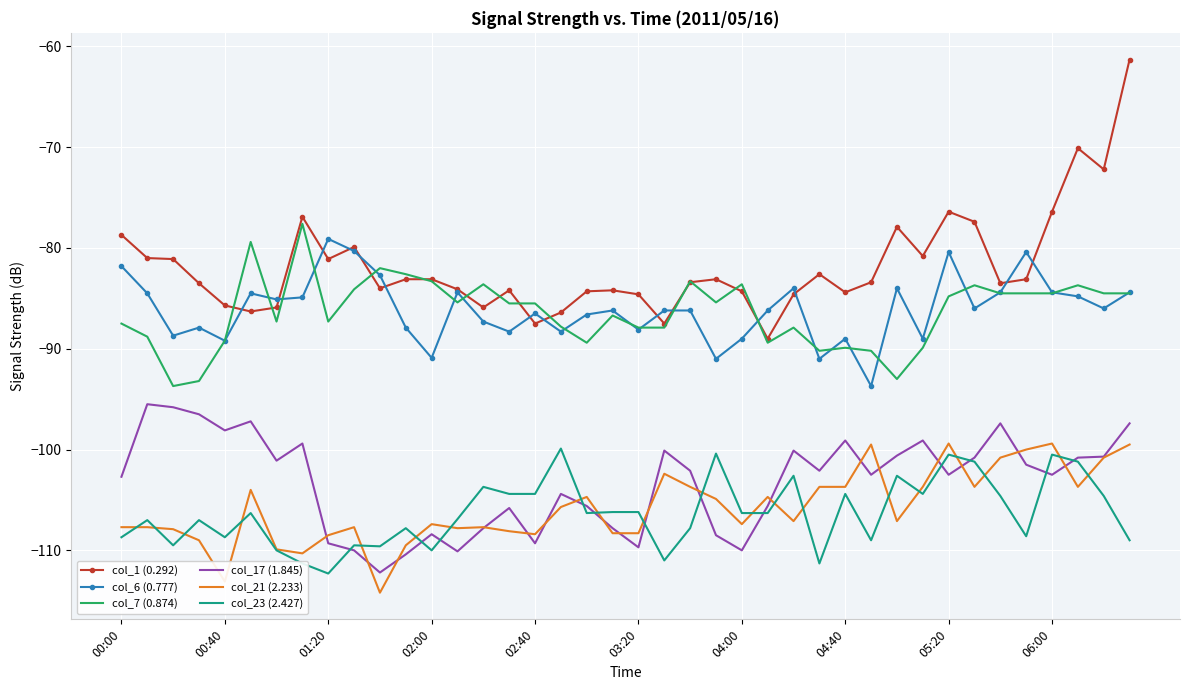

What is the maximum value shown in the chart?

-61.3